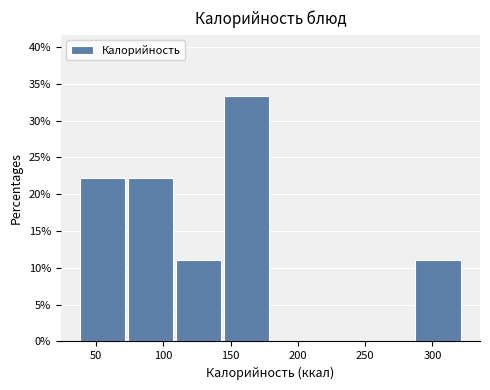

How tall is the bar that spans 285 to 325 on the x-axis? Neither the bar edges nor the heights are printed on the chart, so give them approximately, as read against the axes.

11.0